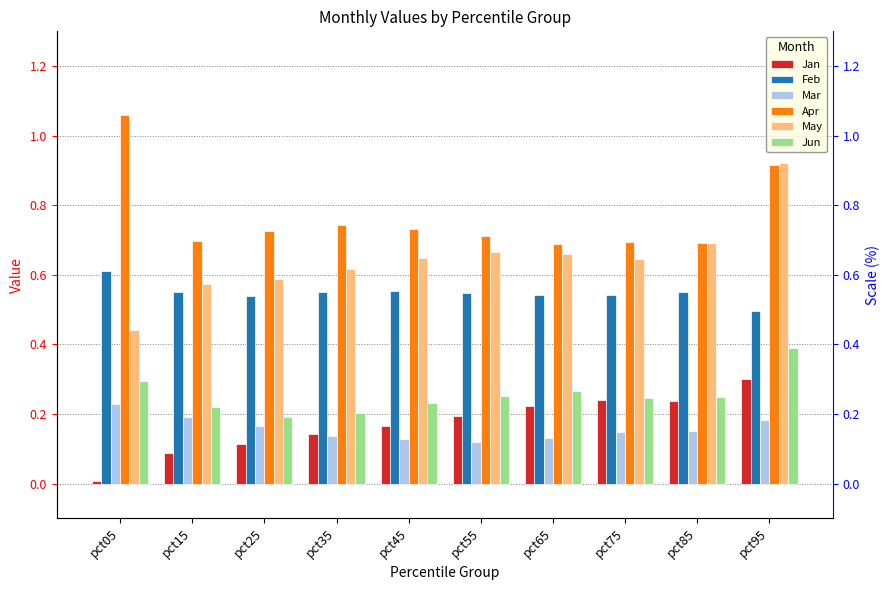

How many distinct data groups are displayed?

6